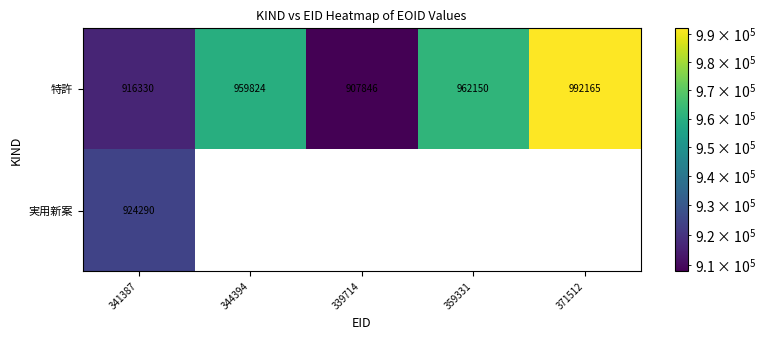

What is the spread (max minus min) of values at 341387?

7960